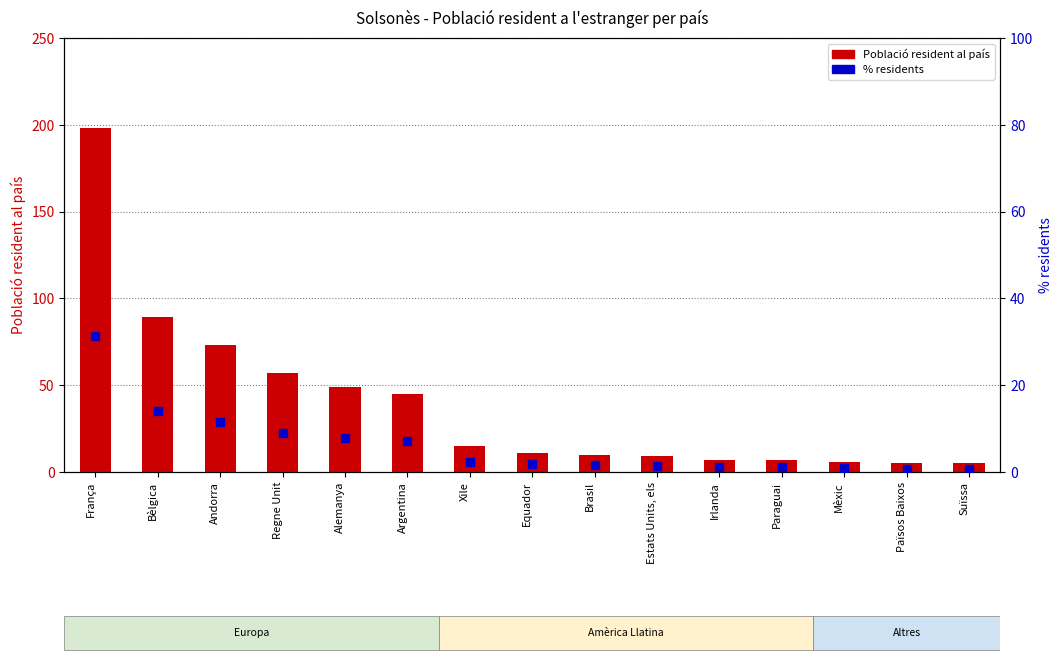

Which series reaches the minimum Y coordinate?

% residents